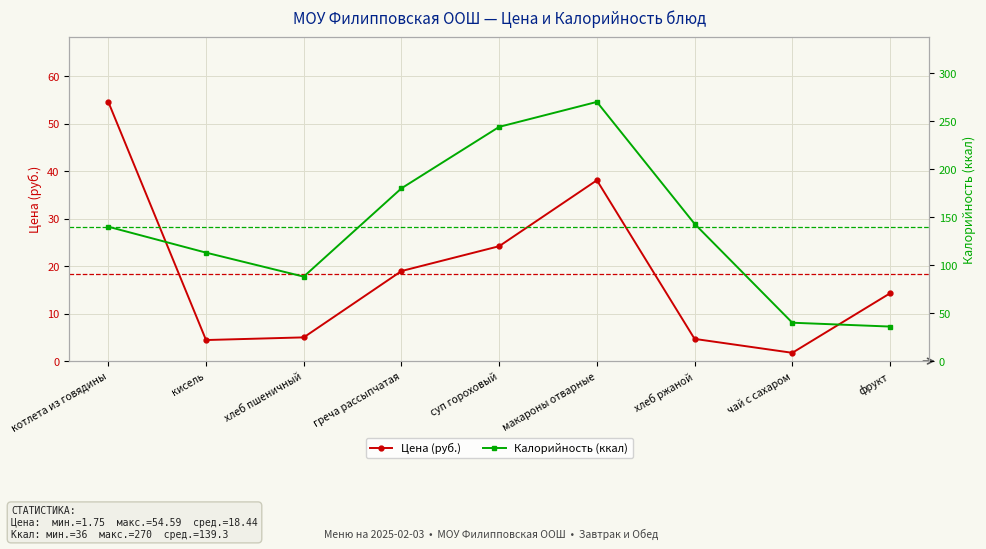

Reading left to right, list all the values displayed in this chart.

Цена (руб.): 54.6	4.4	5.0	19.0	24.2	38.1	4.7	1.8	14.3
Калорийность (ккал): 140.0	113.0	88.0	180.0	244.0	270.0	143.0	40.0	36.0